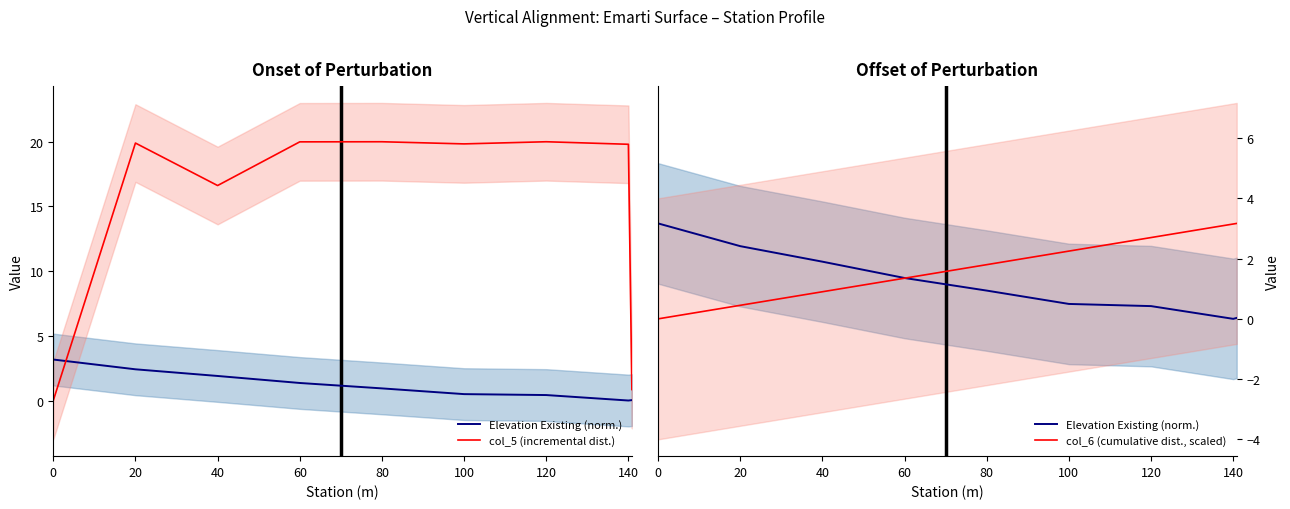

The value of Elevation Existing (norm.) at 100 is 0.9. True or false?

False